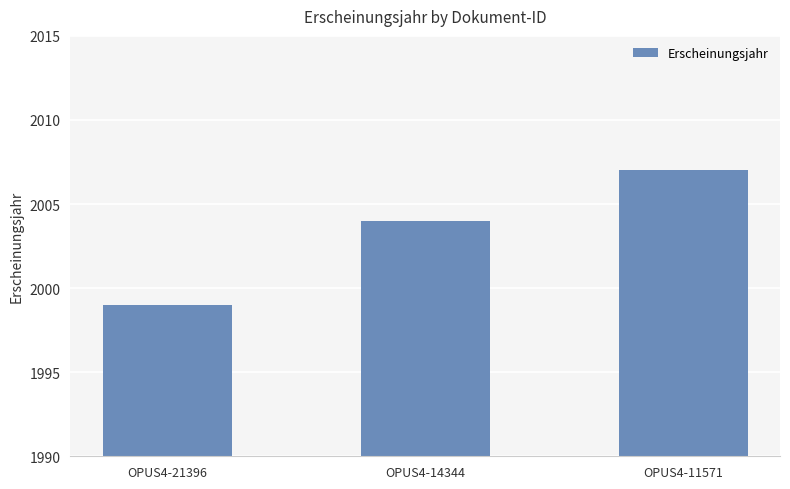

Which label corresponds to the smallest value in the chart?

OPUS4-21396